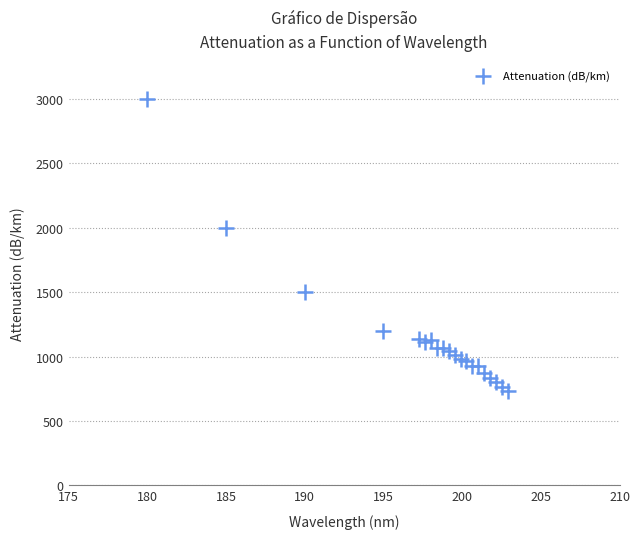

What is the range of Y values (max minus min)?

2268.8